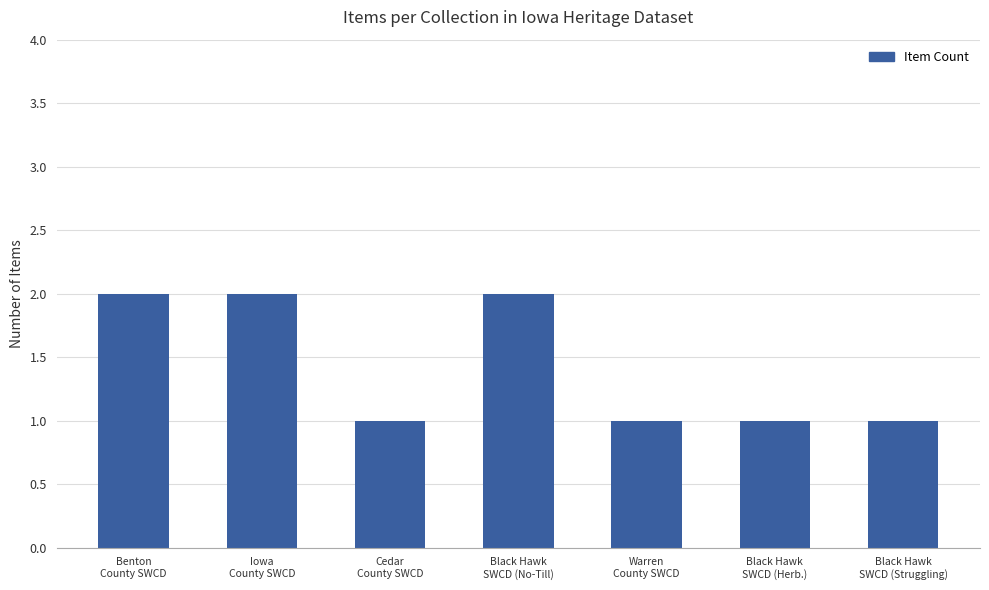

What position from the right is Black Hawk
SWCD (Struggling)?

1